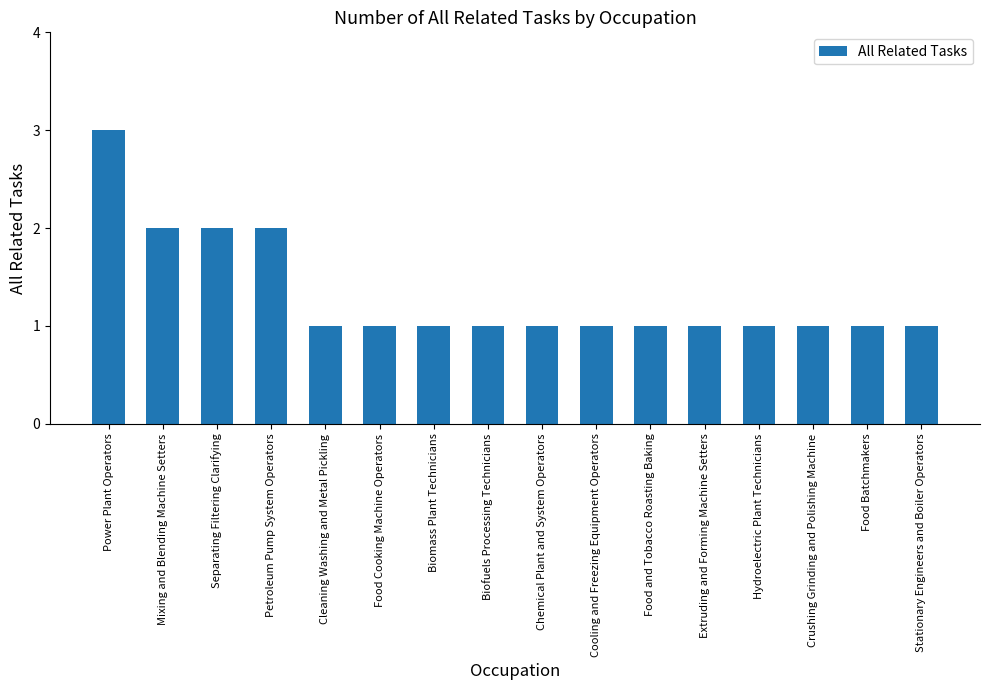

What is the change in value from Mixing and Blending Machine Setters to Extruding and Forming Machine Setters?

-1